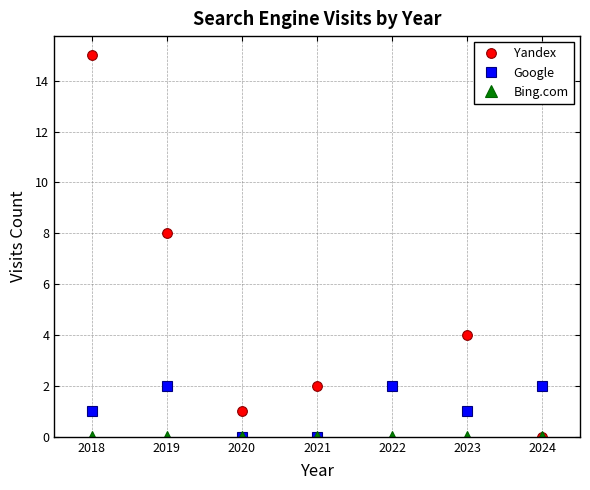

How many values in Yandex are above zero?

6